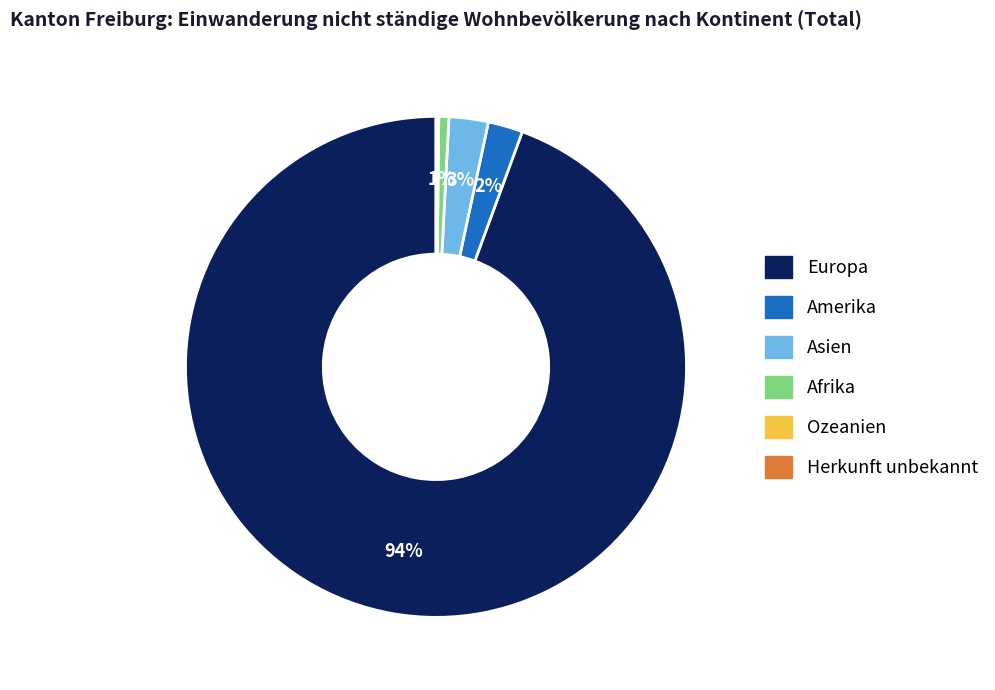

The Europa slice represents 80% of the pie. True or false?

False